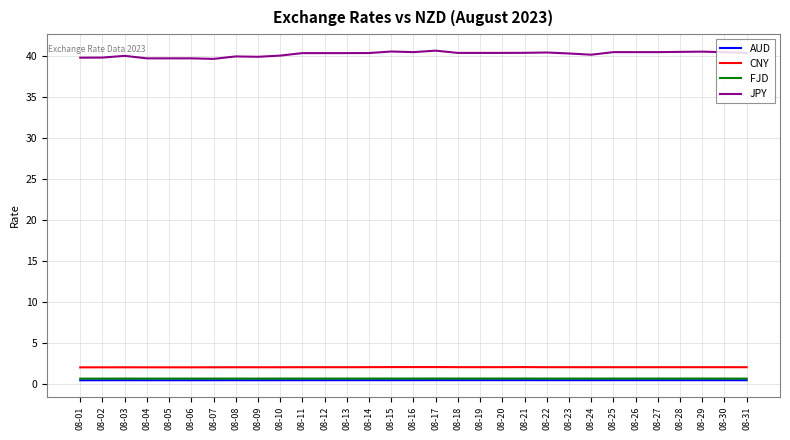

Which series has the widest spread of values?

JPY